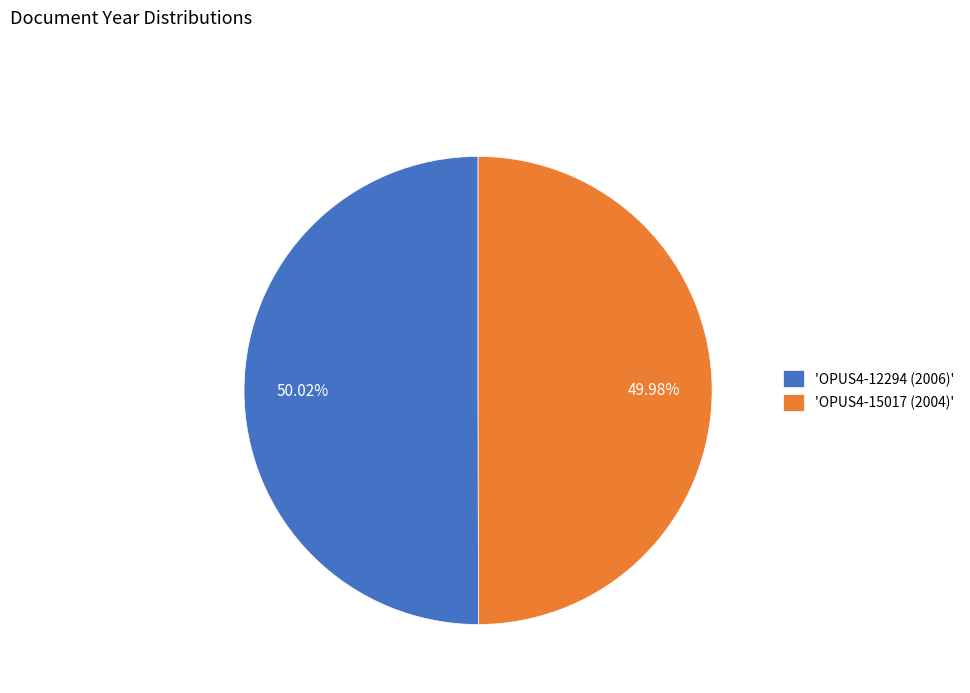

Is there any slice that represents more than half of the pie?

Yes